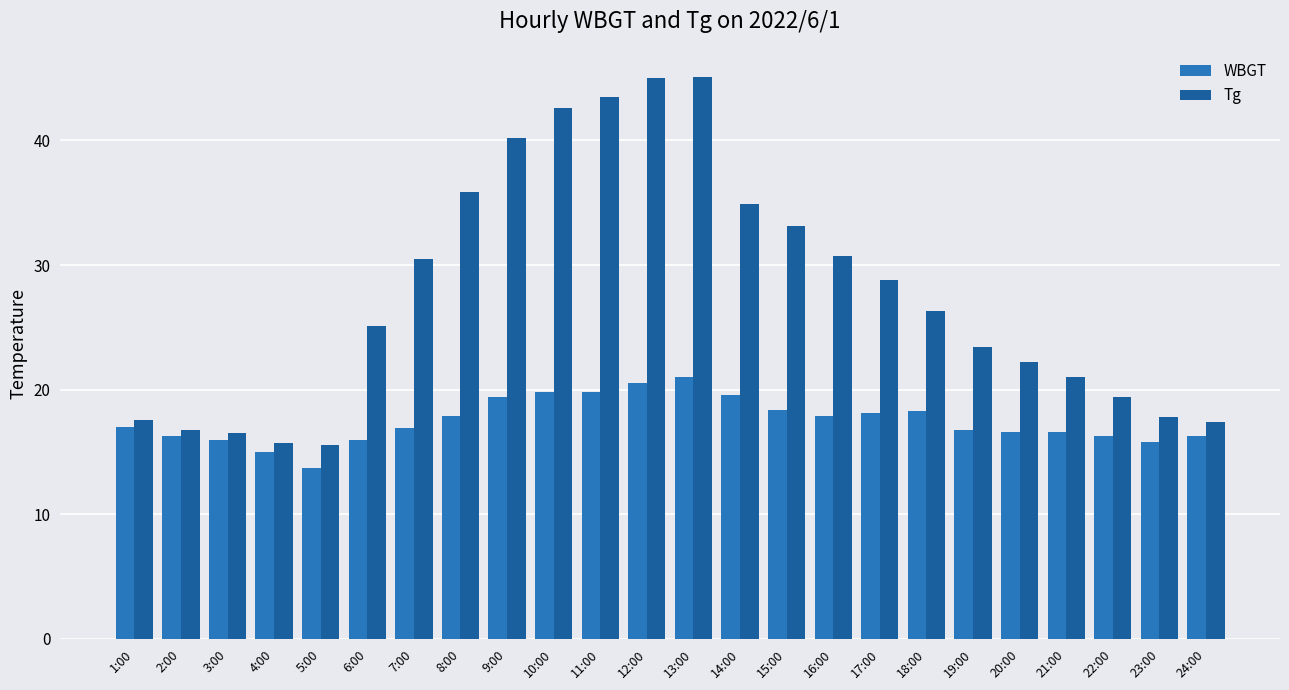

True or false: Tg has a value of 10.3 at 19:00.

False